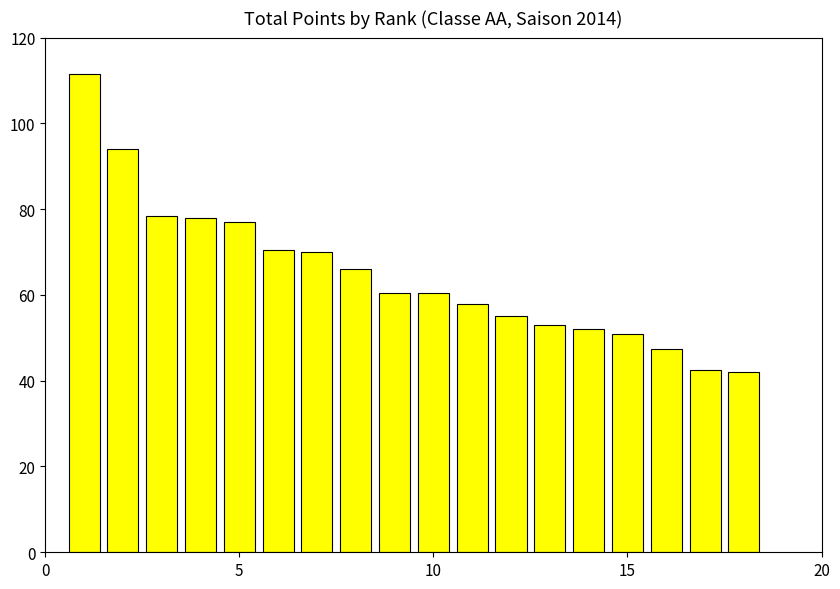

What is the minimum value shown in the chart?

42.0